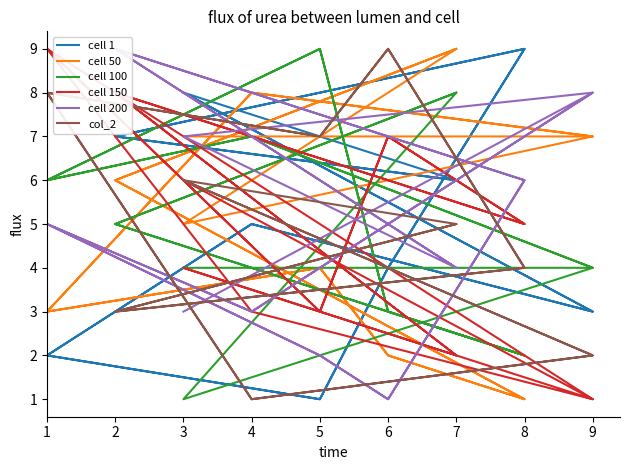

Is this an area chart (filled region under the line)?

No